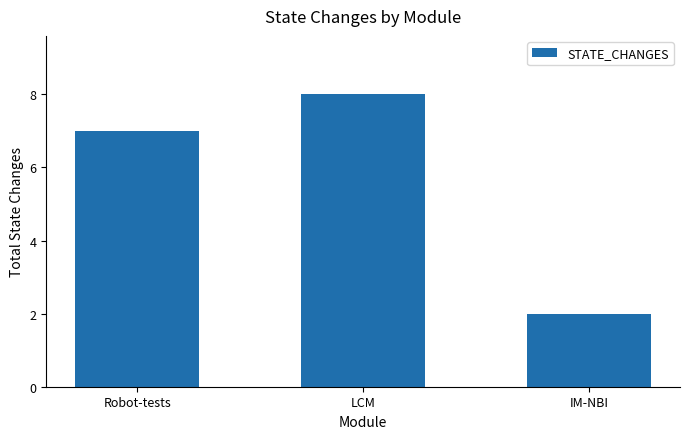

What is the sum of all values?

17